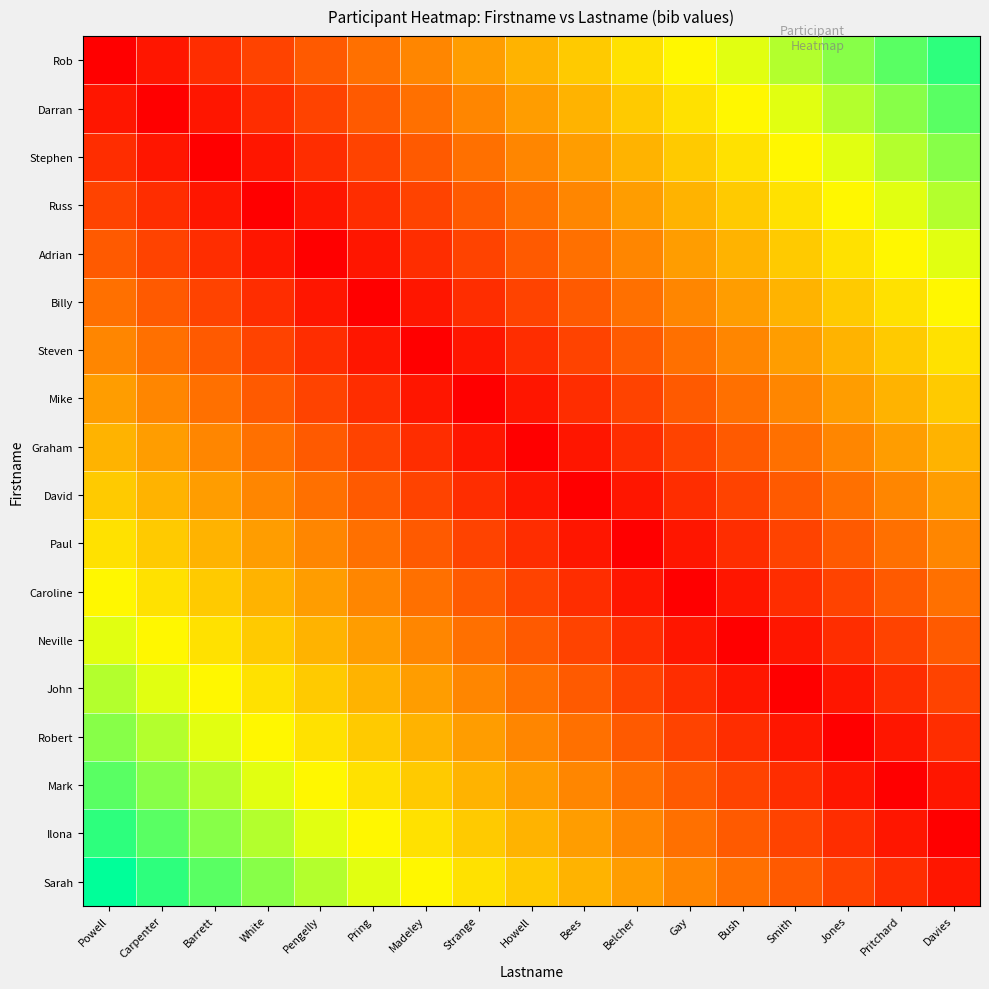

What is the total value across all series at White?

6.5